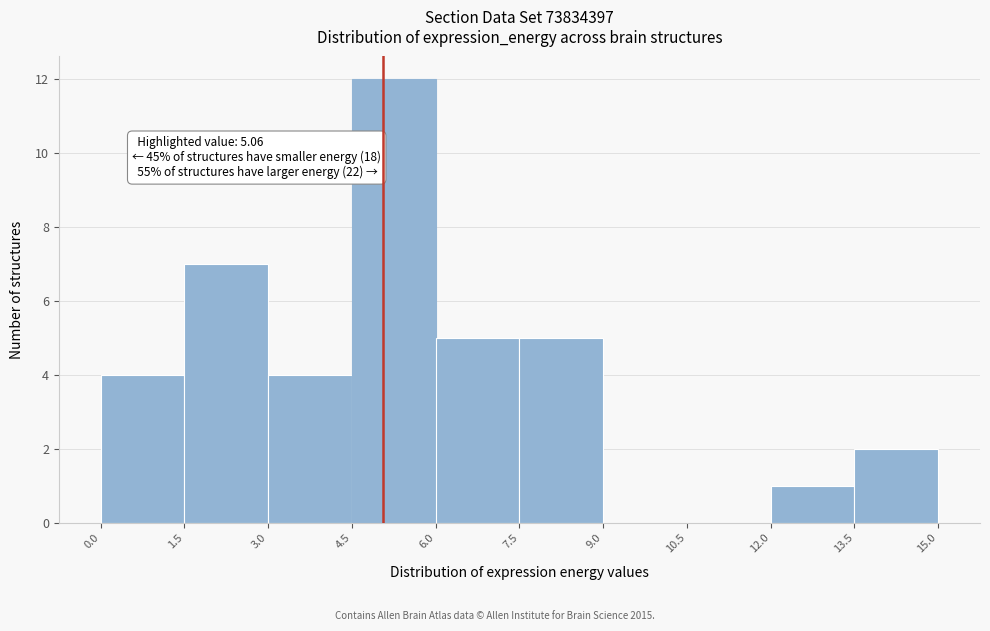

Which range on the x-axis has the tallest bar?

4.5 to 6.0